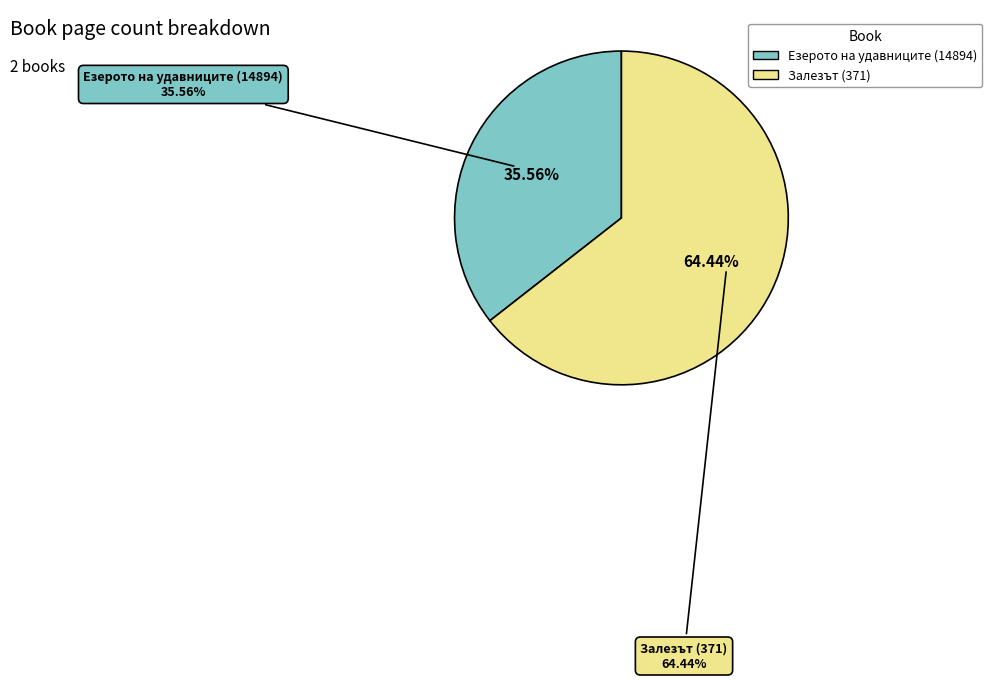

What percentage is the Залезът (371) slice, to the nearest percent?

64%